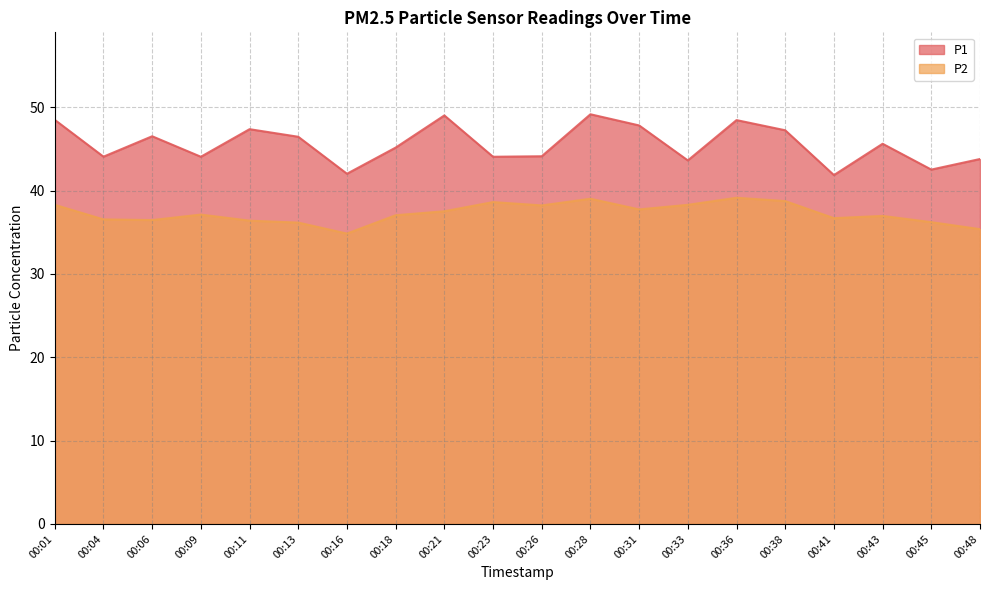

Where is the first local maximum for P1?

00:06